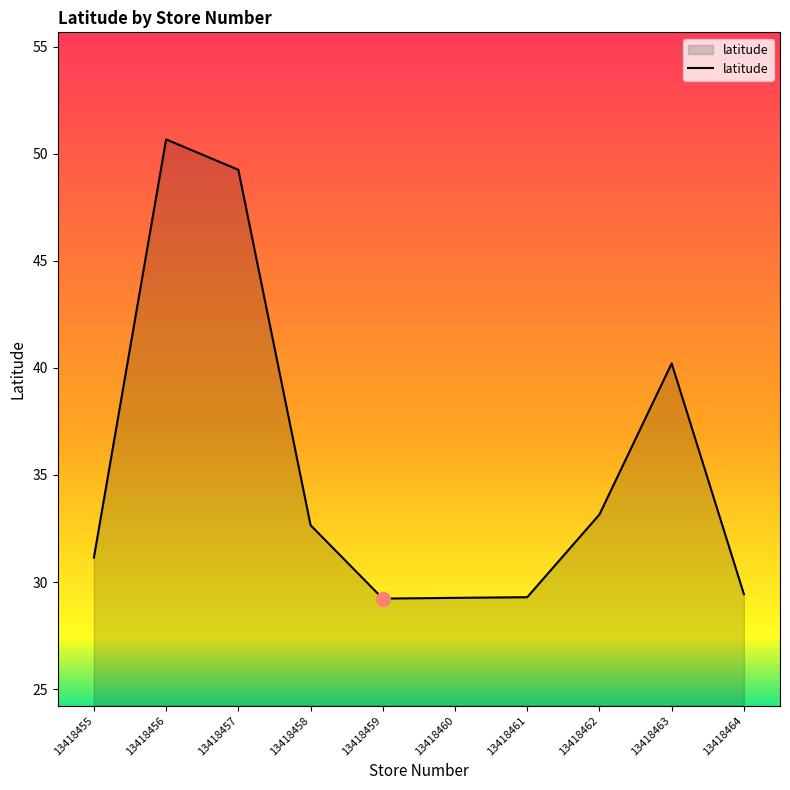

What is the difference between the maximum and minimum values?

21.4